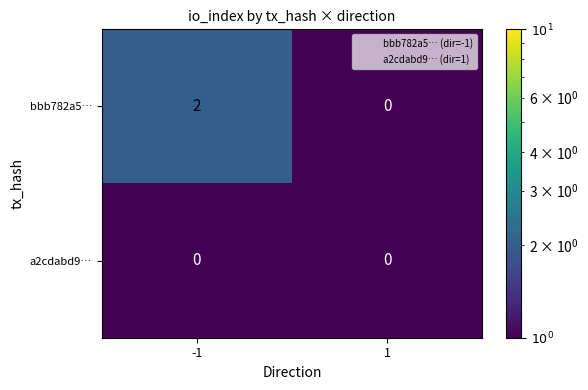

At which category does the chart reach its peak across all series?

-1